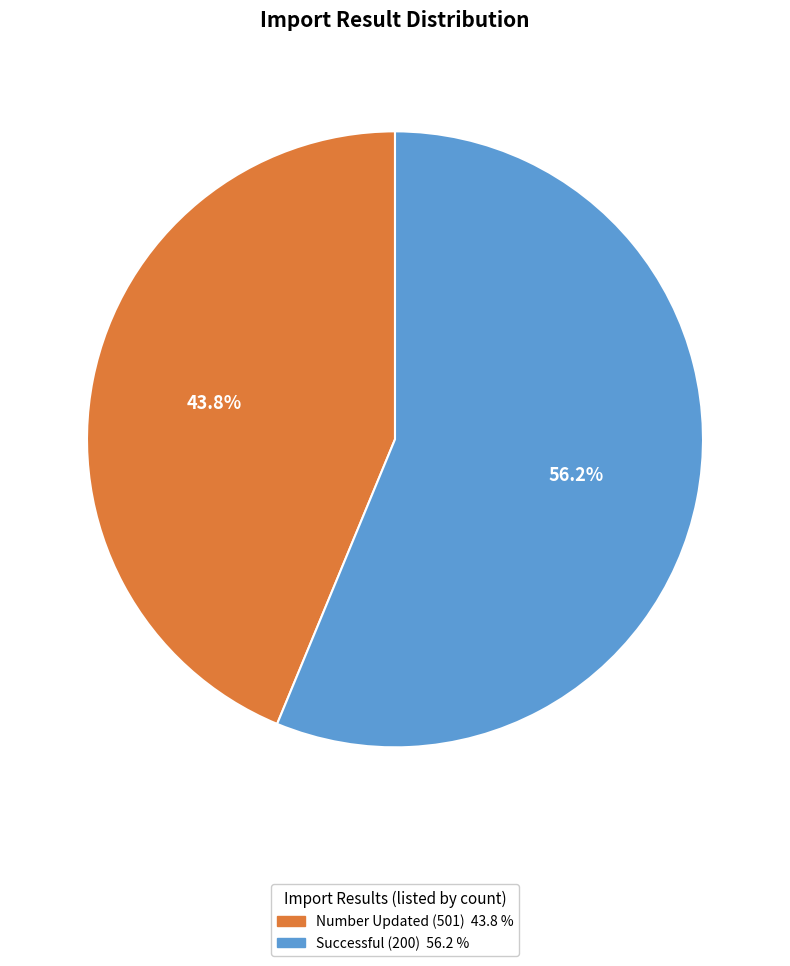

Combined, what portion of the pie is Successful (200) and Number Updated (501)?

100.0%